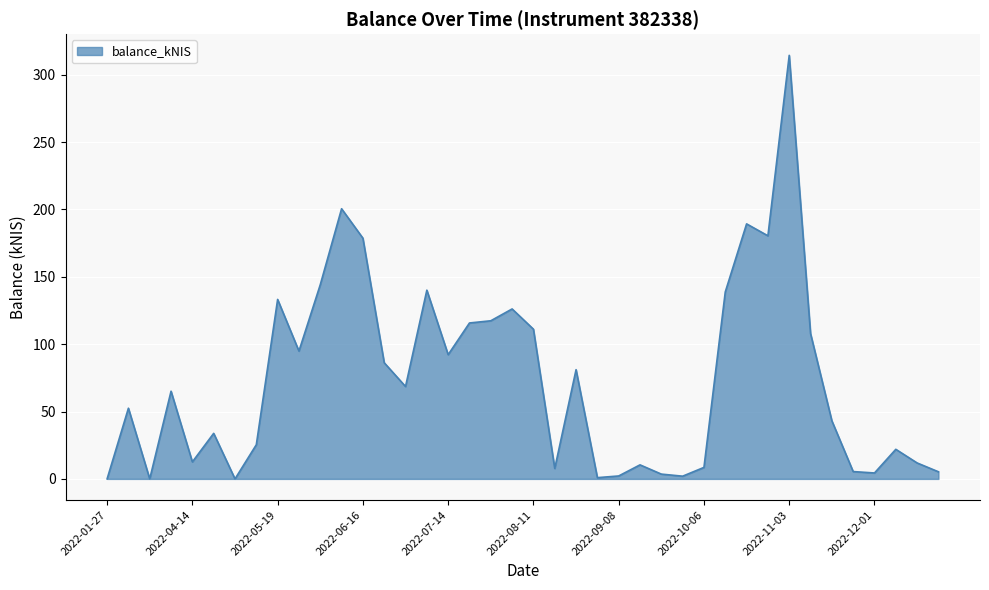

True or false: the data has more than 2 interior local peaks.

True